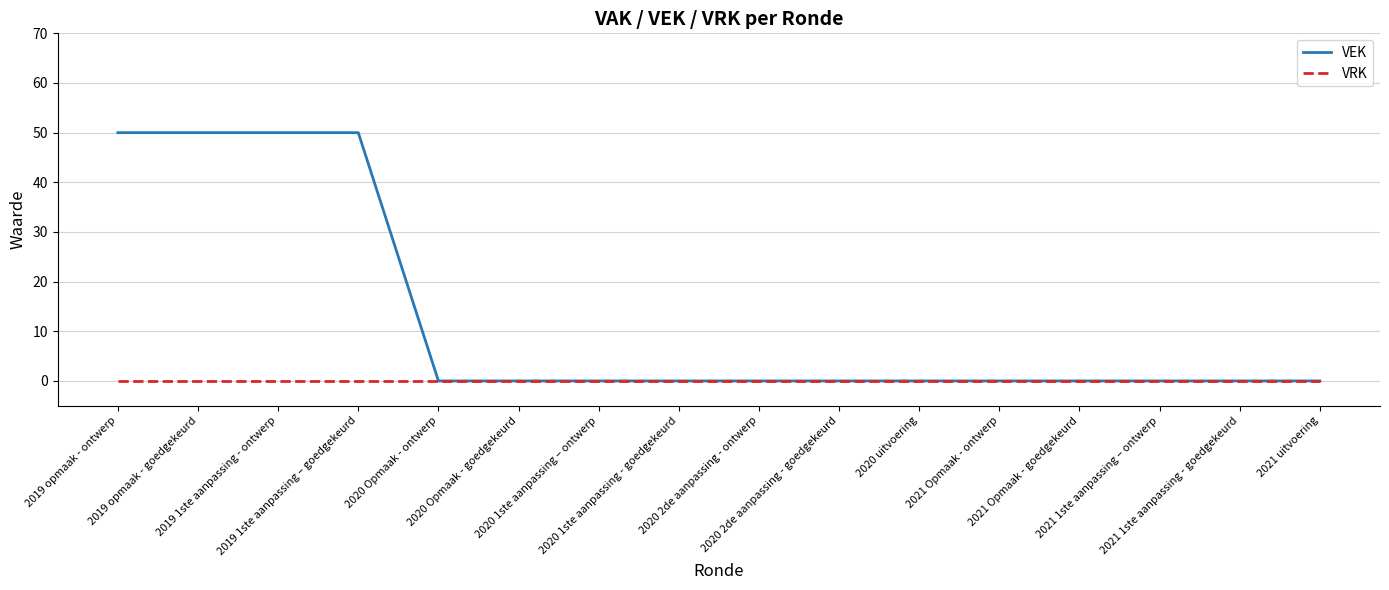

Which series has the largest range (max minus min)?

VEK